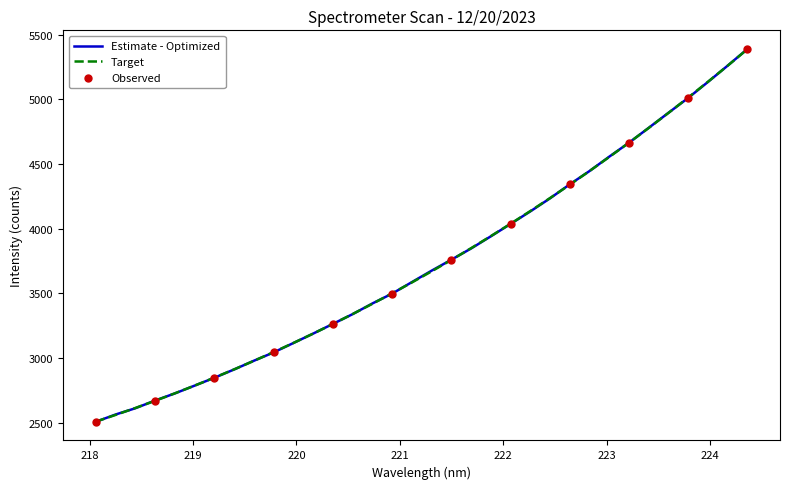

What is the maximum value shown in the chart?

5390.7